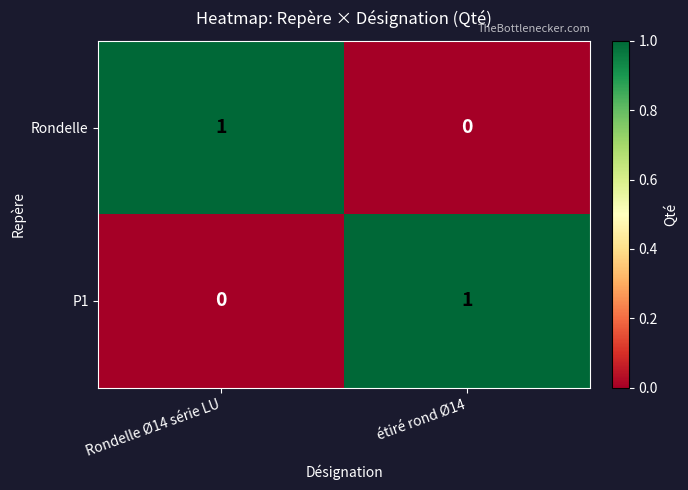

The Rondelle series shows 0 at étiré rond Ø14. True or false?

True